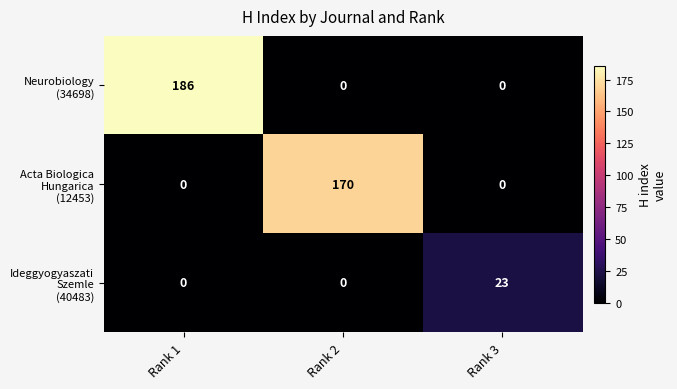

At how many categories does at least one series exceed 19?

3